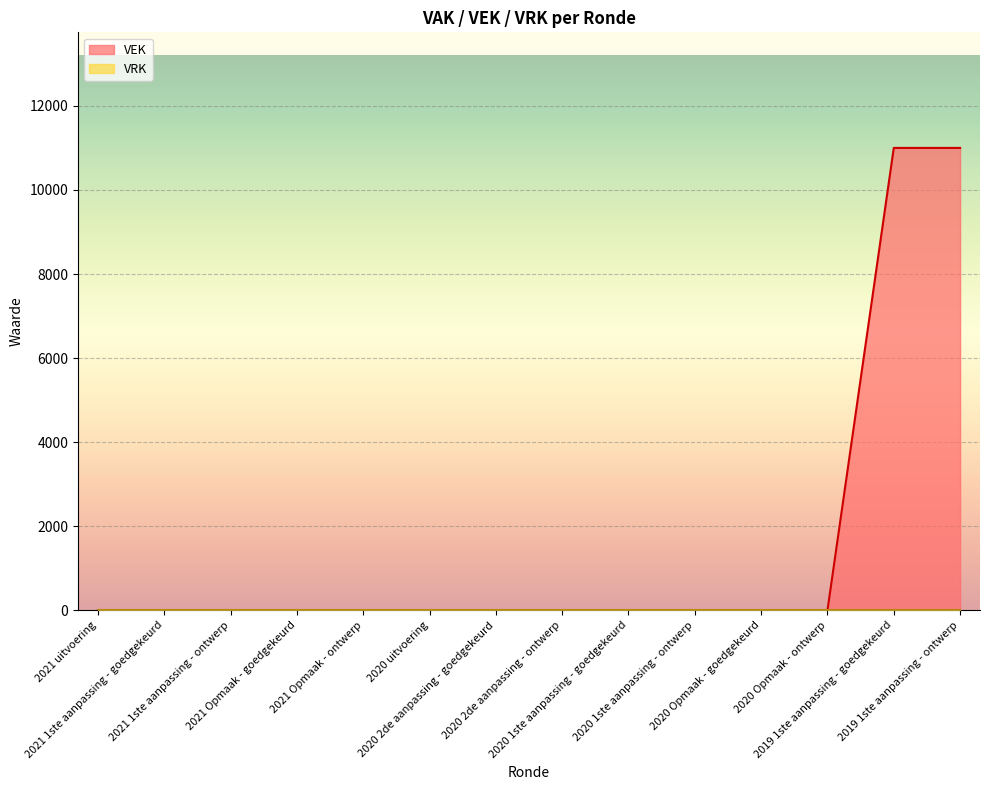

List the labels in order of value, largest first.

2019 1ste aanpassing - goedgekeurd, 2019 1ste aanpassing - ontwerp, 2021 uitvoering, 2021 1ste aanpassing - goedgekeurd, 2021 1ste aanpassing - ontwerp, 2021 Opmaak - goedgekeurd, 2021 Opmaak - ontwerp, 2020 uitvoering, 2020 2de aanpassing - goedgekeurd, 2020 2de aanpassing - ontwerp, 2020 1ste aanpassing - goedgekeurd, 2020 1ste aanpassing - ontwerp, 2020 Opmaak - goedgekeurd, 2020 Opmaak - ontwerp